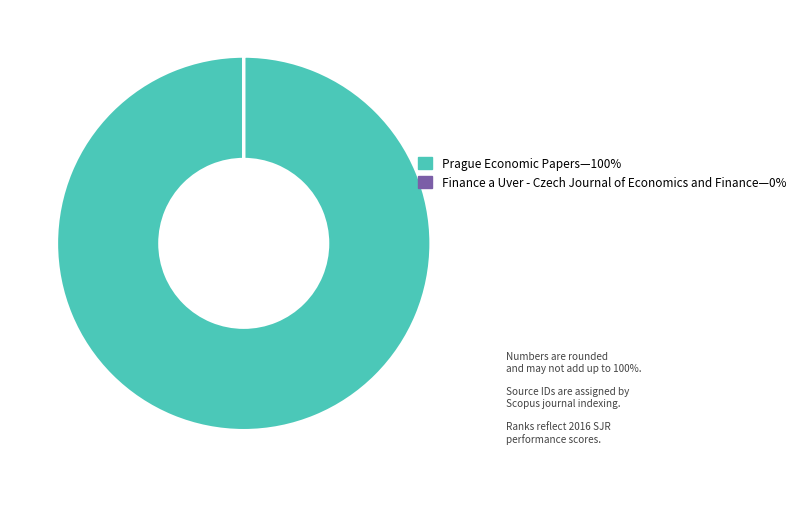

Is there any slice that represents more than half of the pie?

Yes